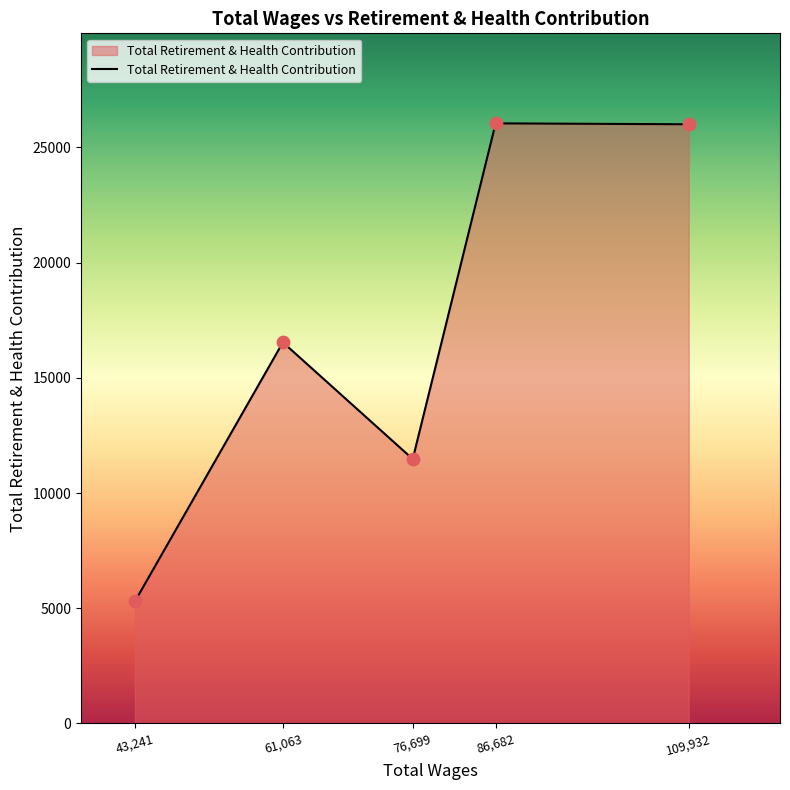

What is the change in value from 43,241 to 109,932?

+20710